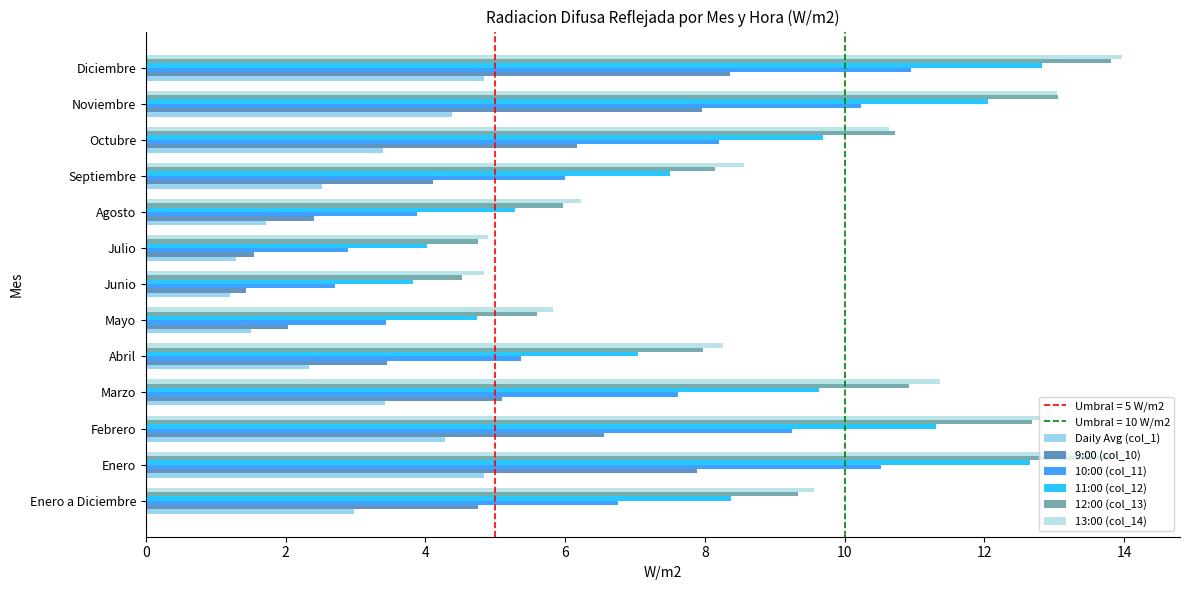

What is the maximum value shown in the chart?

14.1